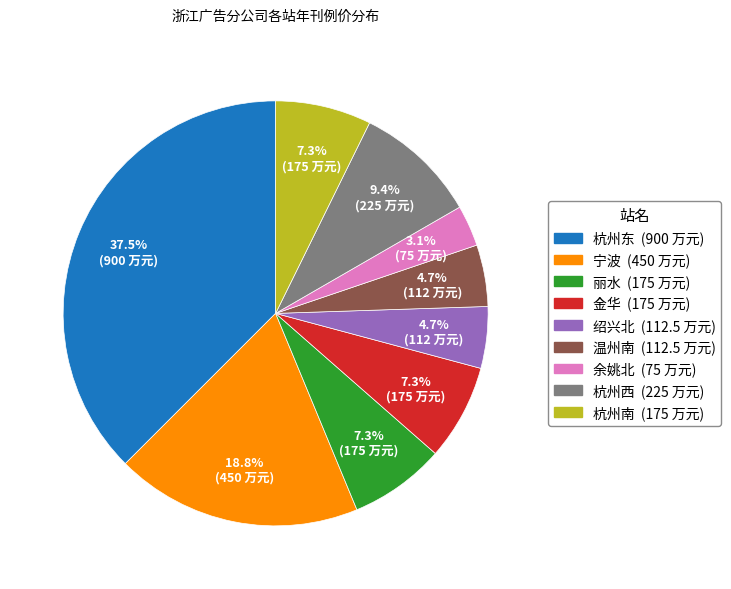

Is there a majority slice in this chart?

No